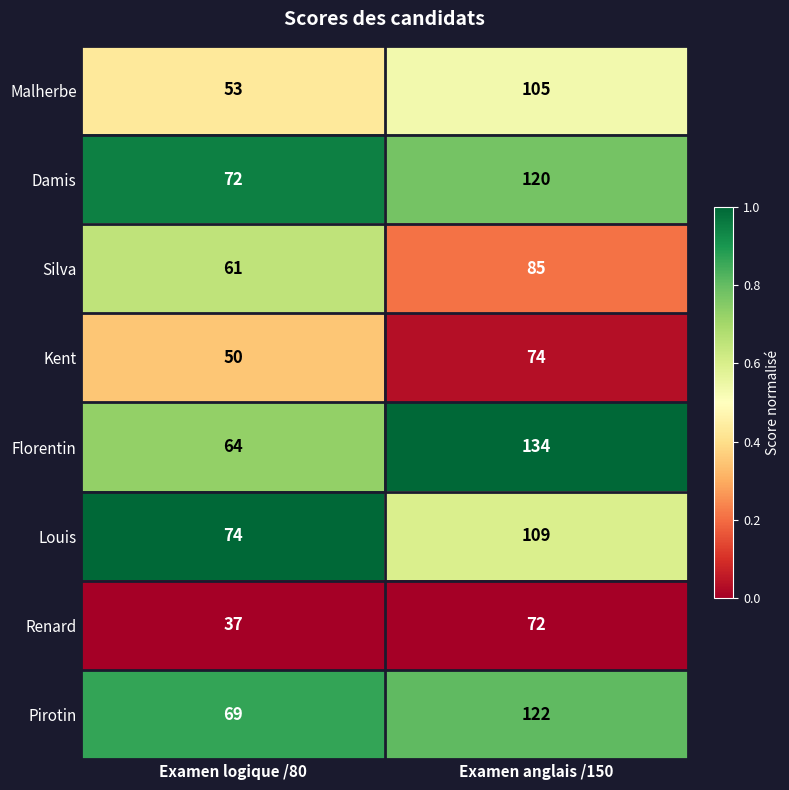

Rank the series by their maximum value, from lowest to highest.

Renard, Kent, Silva, Malherbe, Louis, Damis, Pirotin, Florentin